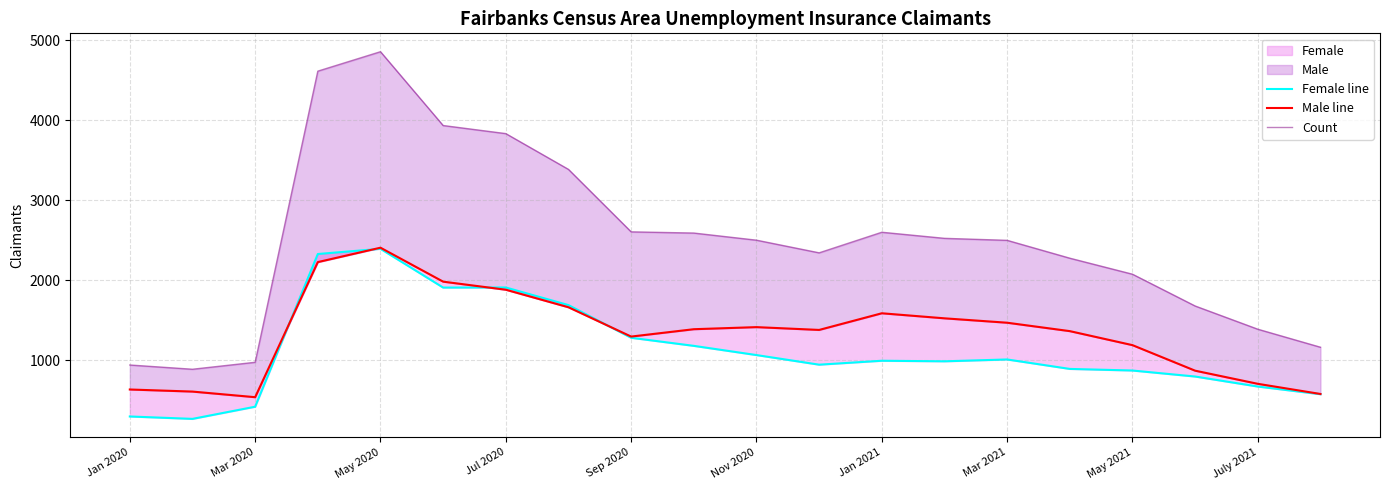

Reading left to right, transcribe all the data shown in this chart.

Female line: 300	270	422	2329	2394	1910	1911	1691	1283	1182	1067	947	996	989	1012	894	874	799	674	578
Male line: 637	611	541	2228	2408	1984	1883	1664	1298	1390	1416	1381	1589	1526	1471	1366	1191	872	708	581
Count: 943	890	977	4613	4856	3934	3833	3386	2606	2591	2502	2344	2601	2525	2500	2277	2077	1680	1390	1165